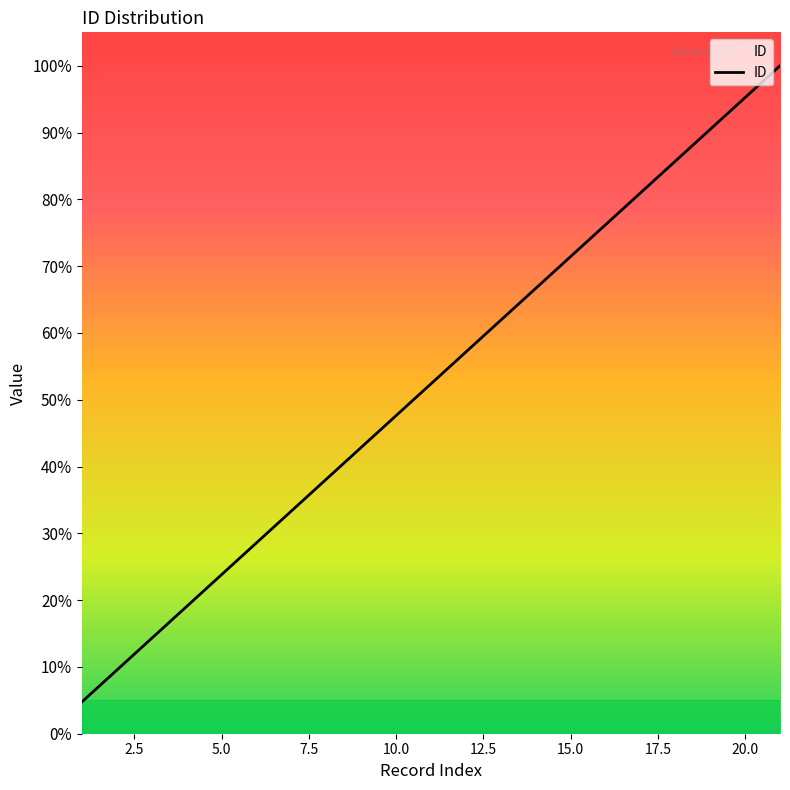

What is the greatest value displayed?

100.0